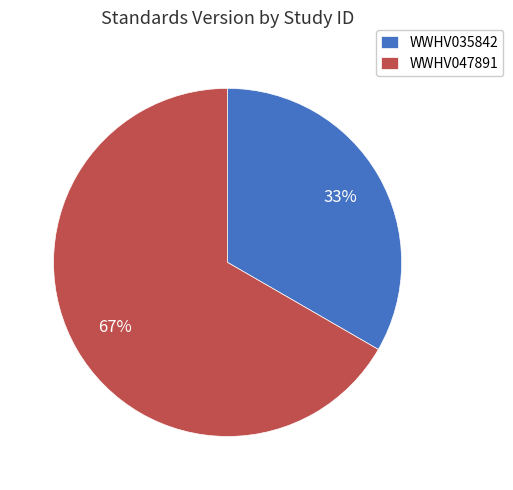

Which slice is the largest?

WWHV047891